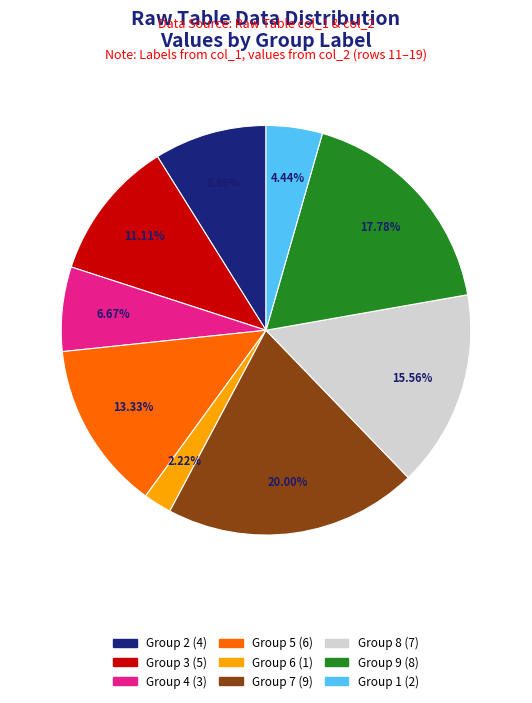

Is there any slice that represents more than half of the pie?

No